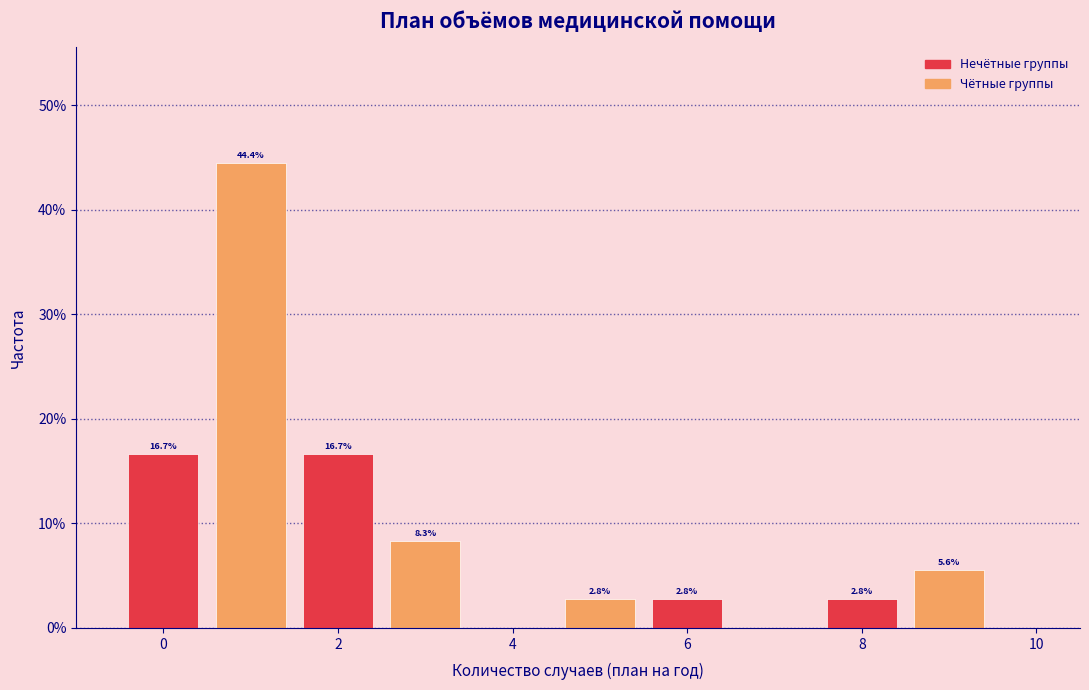

Over which range of the x-axis is the bar tallest?

0.5 to 1.5